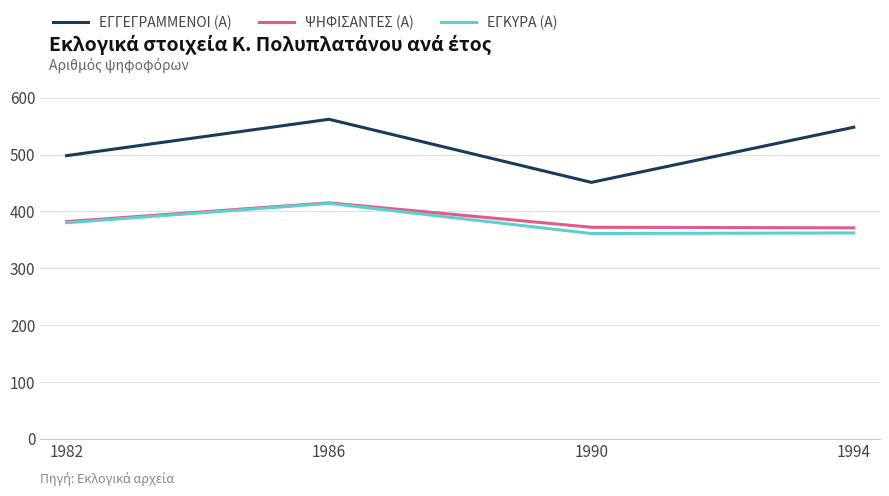

In ΕΓΓΕΓΡΑΜΜΕΝΟΙ (Α), how many points are higher than both neighbors (excluding endpoints)?

1